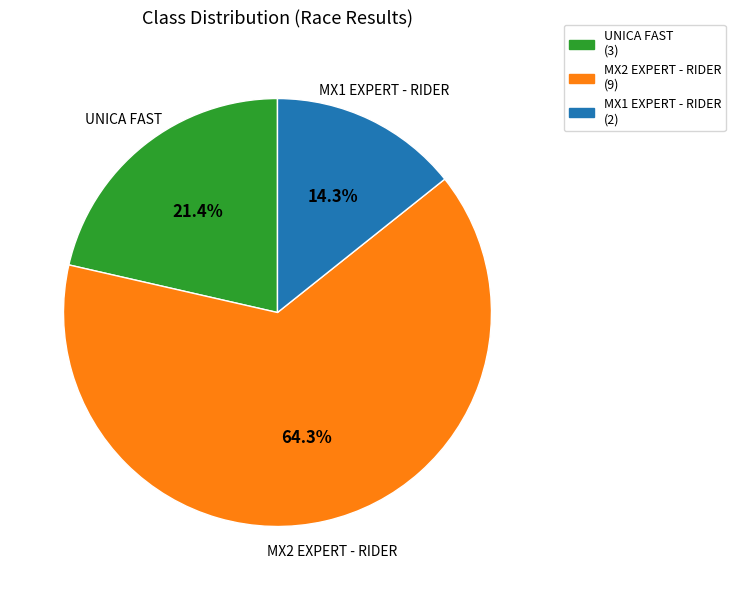

Is it true that UNICA FAST is 29% of the pie?

False